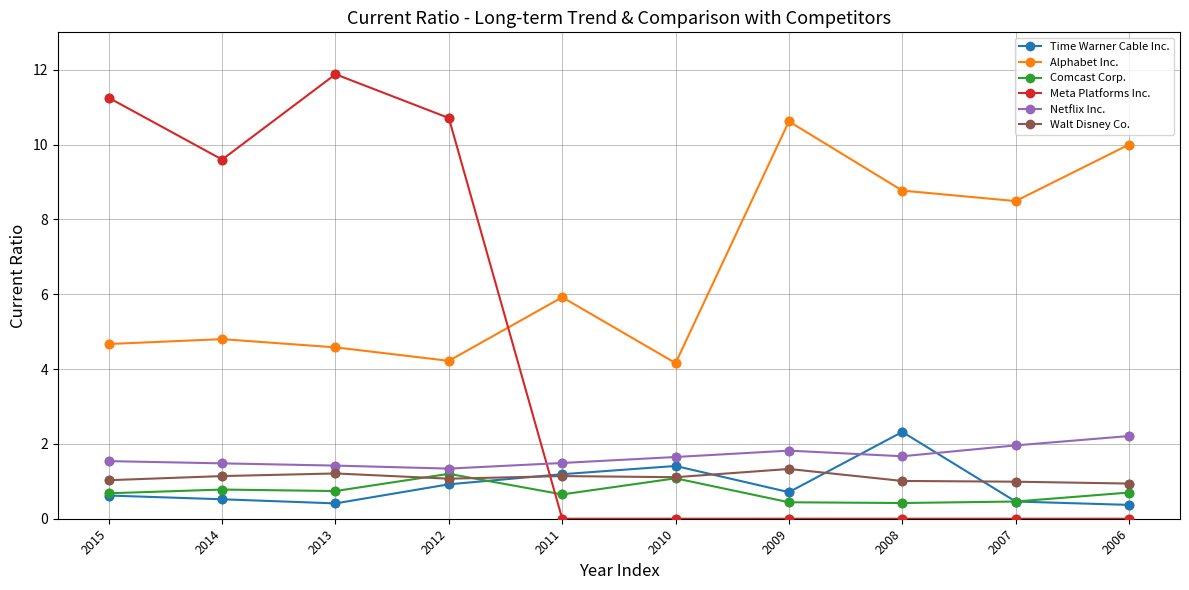

What is the spread (max minus min) of values at 2015?

10.6